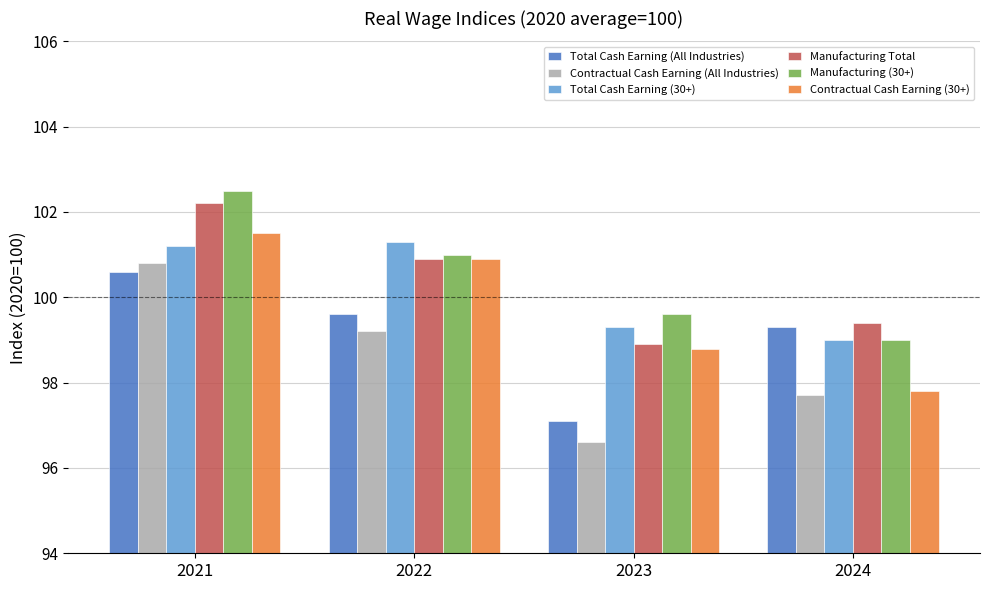

The Total Cash Earning (30+) series shows 57.4 at 2023. True or false?

False